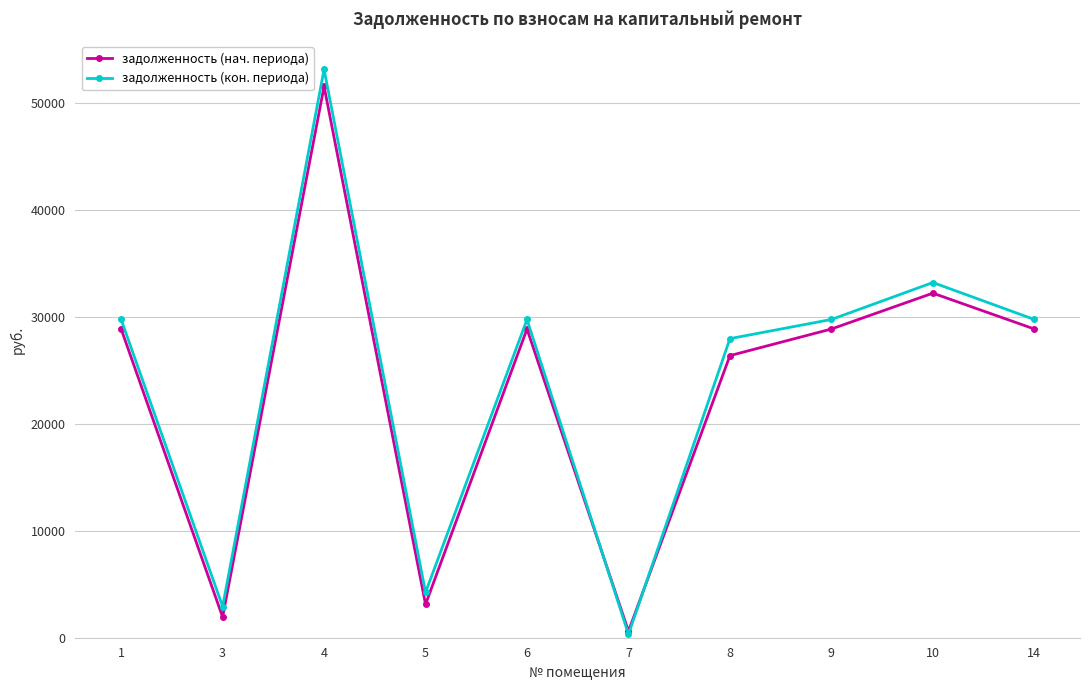

What is the difference between the maximum and second lowest values in the задолженность (нач. периода) series?

49643.1